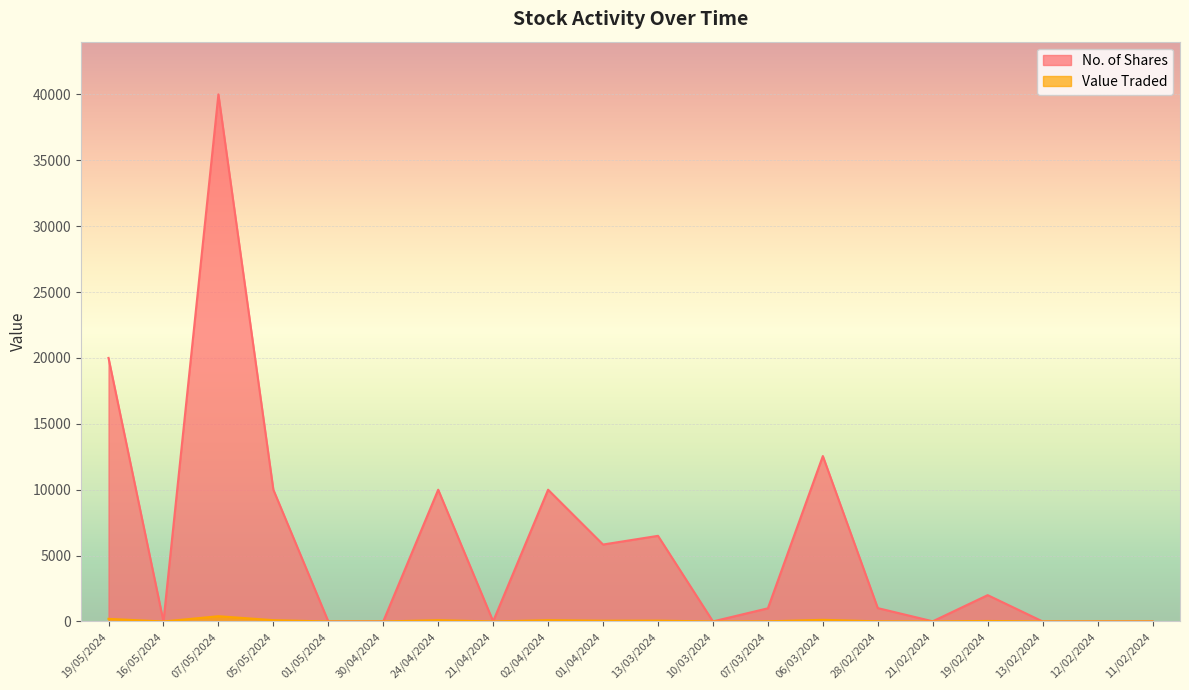

The value of No. of Shares at 02/04/2024 is 16719. True or false?

False